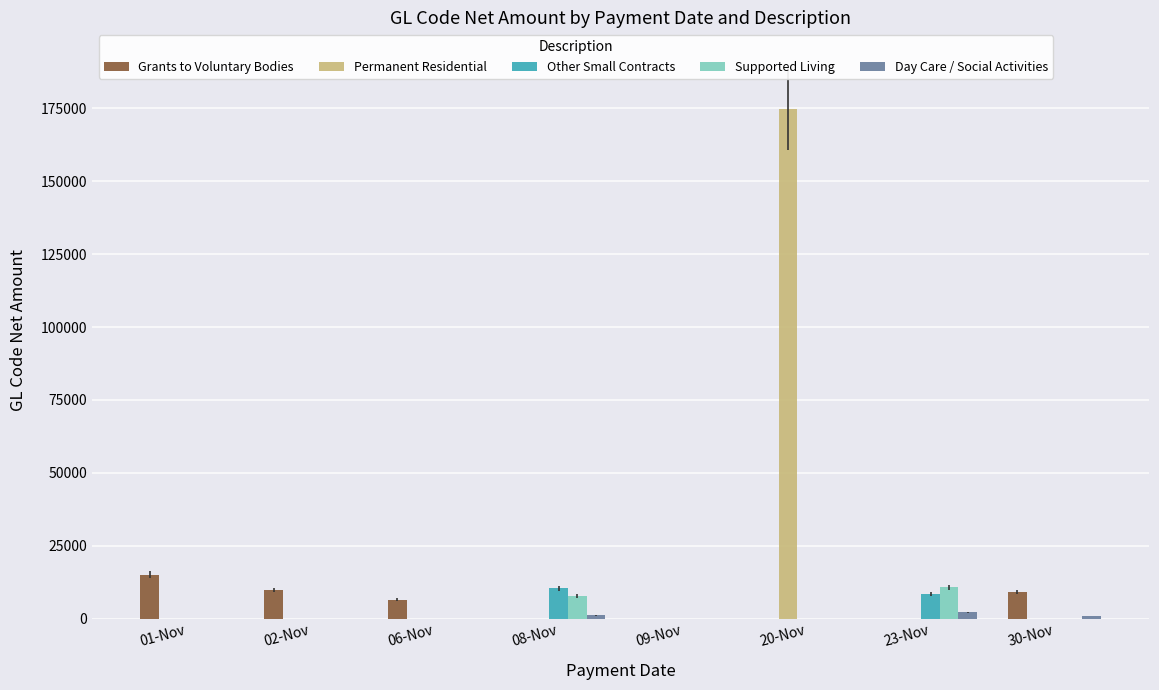

The value of Permanent Residential at 30-Nov is 0.0. True or false?

True